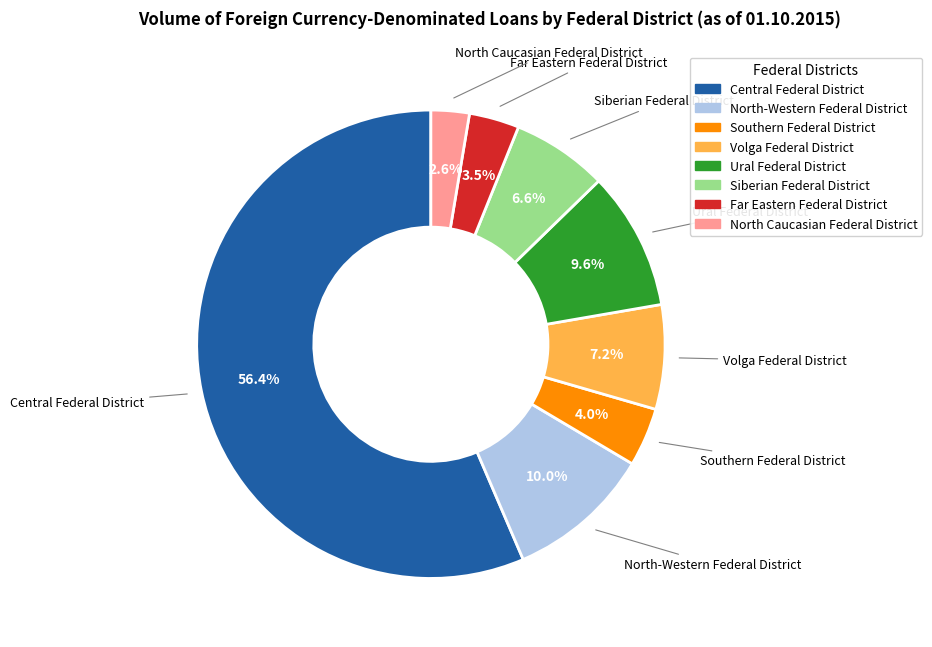

To the nearest percent, what is the combined percentage of Volga Federal District and Central Federal District?

64%